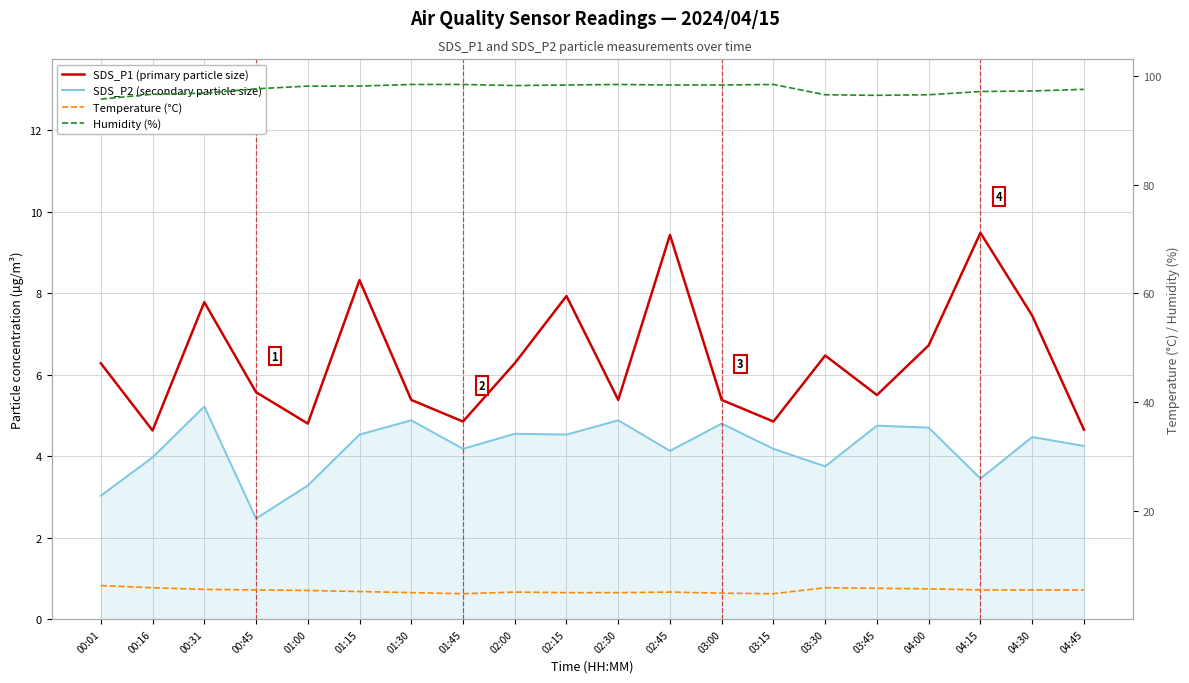

Reading left to right, transcribe all the data shown in this chart.

SDS_P1 (primary particle size): 6.3	4.6	7.8	5.6	4.8	8.3	5.4	4.8	6.3	7.9	5.4	9.4	5.4	4.8	6.5	5.5	6.7	9.5	7.5	4.7
SDS_P2 (secondary particle size): 3.0	4.0	5.2	2.5	3.3	4.5	4.9	4.2	4.5	4.5	4.9	4.1	4.8	4.2	3.8	4.8	4.7	3.5	4.5	4.2
Temperature (°C): 6.2	5.8	5.5	5.4	5.3	5.1	4.9	4.7	5.0	4.9	4.9	5.0	4.8	4.7	5.8	5.7	5.6	5.4	5.4	5.4
Humidity (%): 95.8	96.7	96.9	97.7	98.2	98.2	98.5	98.5	98.3	98.4	98.5	98.4	98.4	98.5	96.6	96.5	96.6	97.2	97.3	97.6